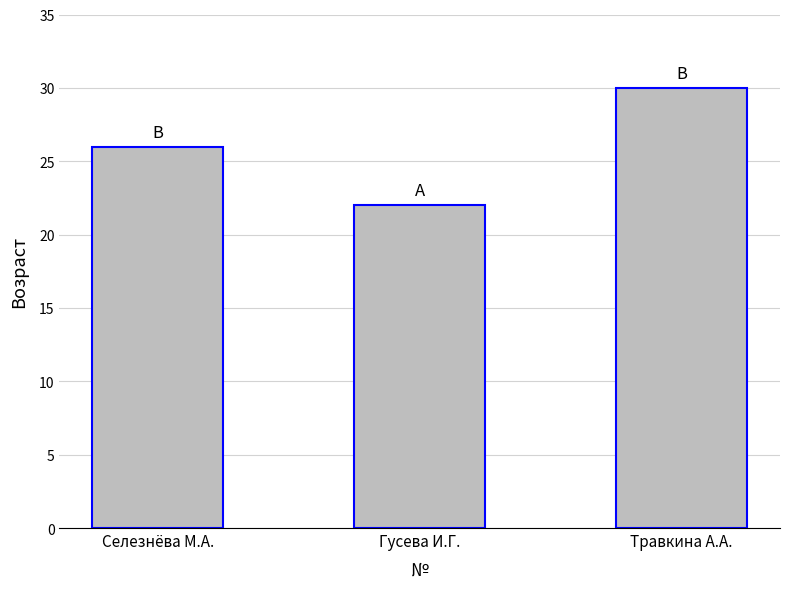

Rank the categories by value from highest to lowest.

Травкина А.А., Селезнёва М.А., Гусева И.Г.